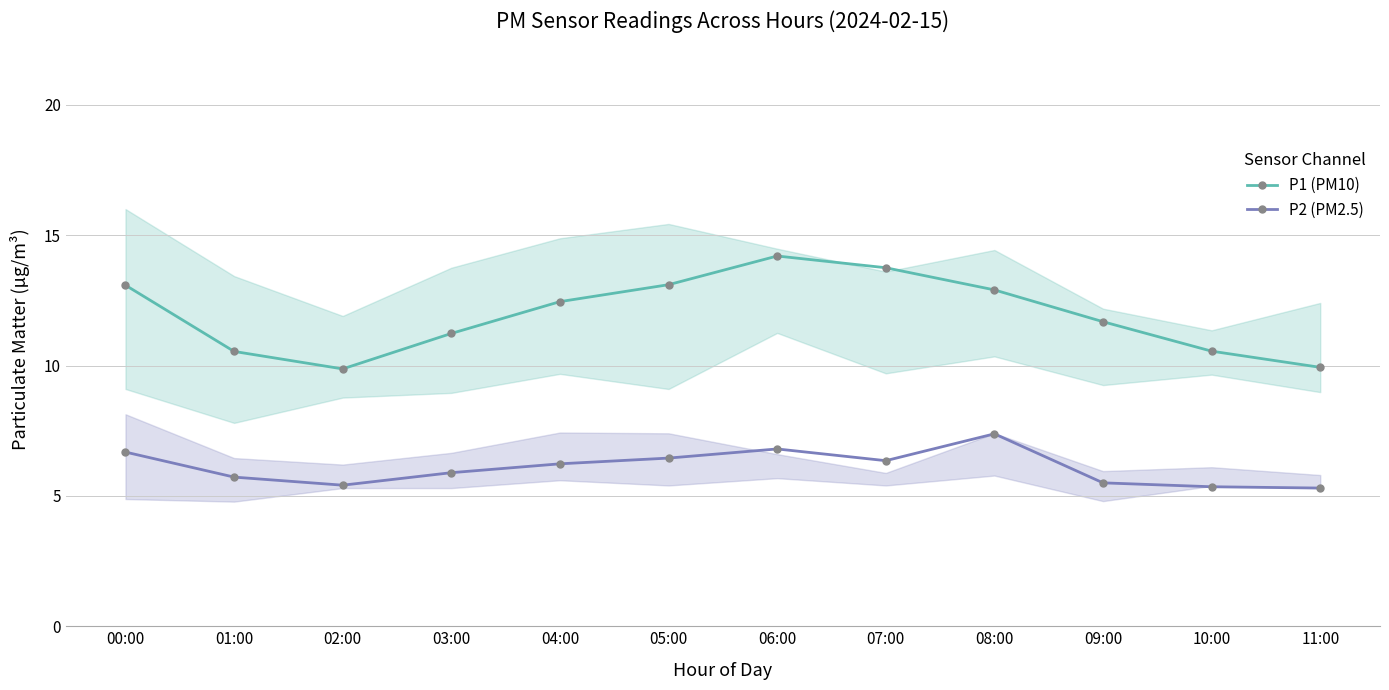

True or false: P2 (PM2.5) and P1 (PM10) intersect in this chart.

False